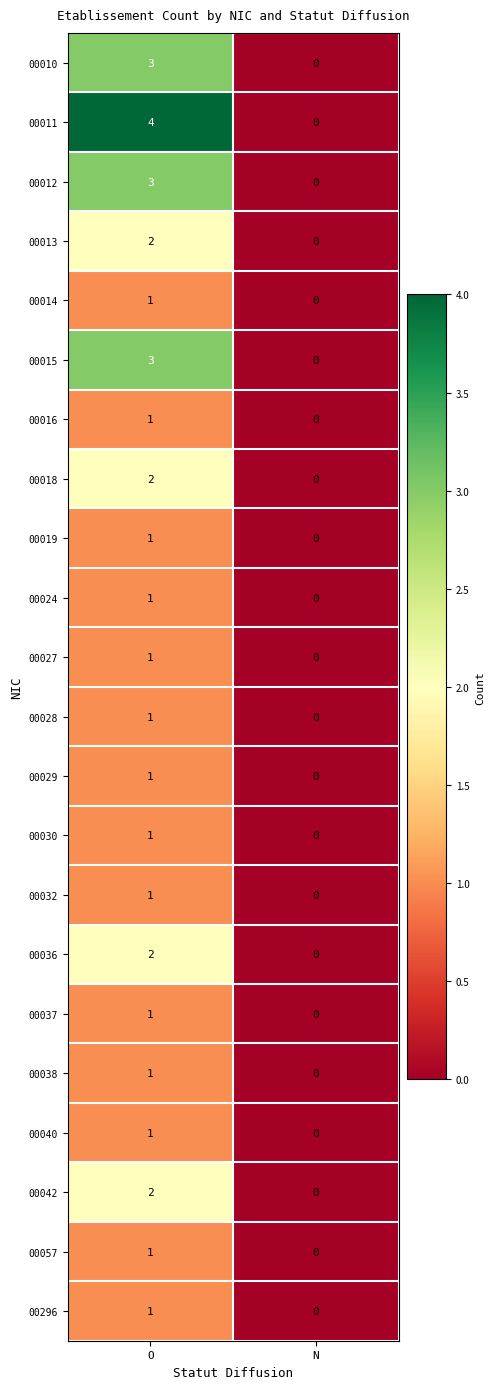

What is the difference between the 00010 values at N and O?

3